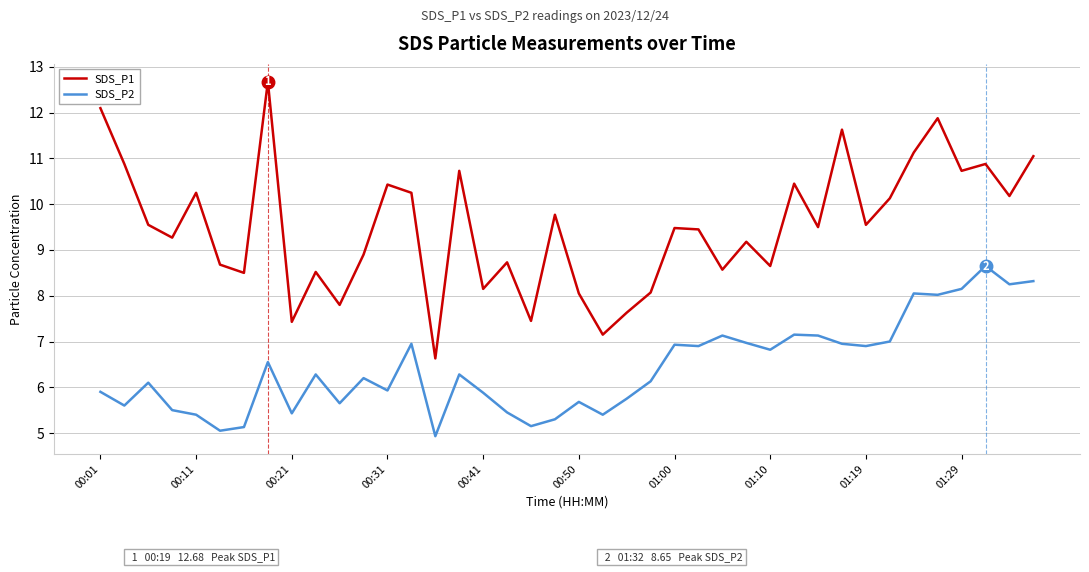

What is the average value of the SDS_P2 series?

6.4